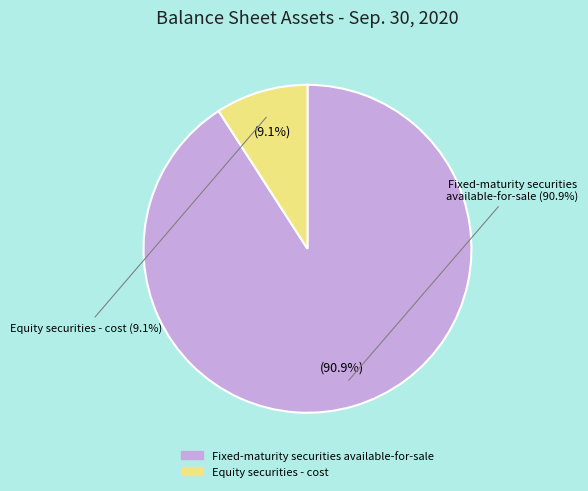

What is the smallest slice in the pie chart?

Equity securities - cost